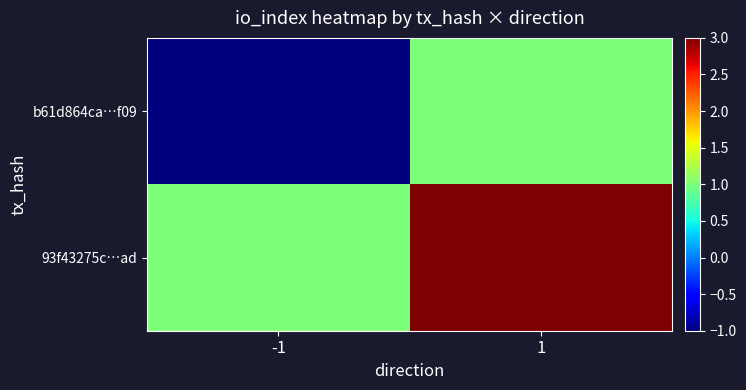

At how many categories does at least one series exceed 0?

2